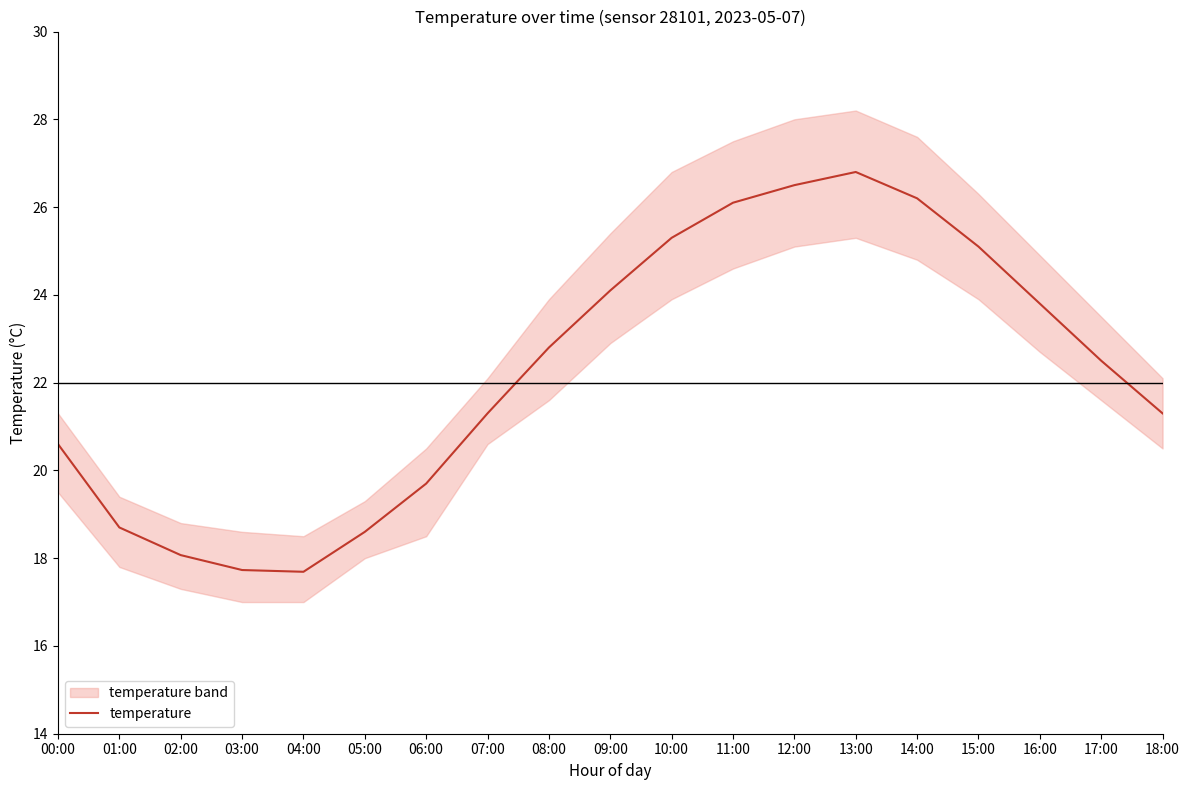

List the labels in order of value, smallest first.

04:00, 03:00, 02:00, 05:00, 01:00, 06:00, 00:00, 07:00, 18:00, 17:00, 08:00, 16:00, 09:00, 15:00, 10:00, 11:00, 14:00, 12:00, 13:00